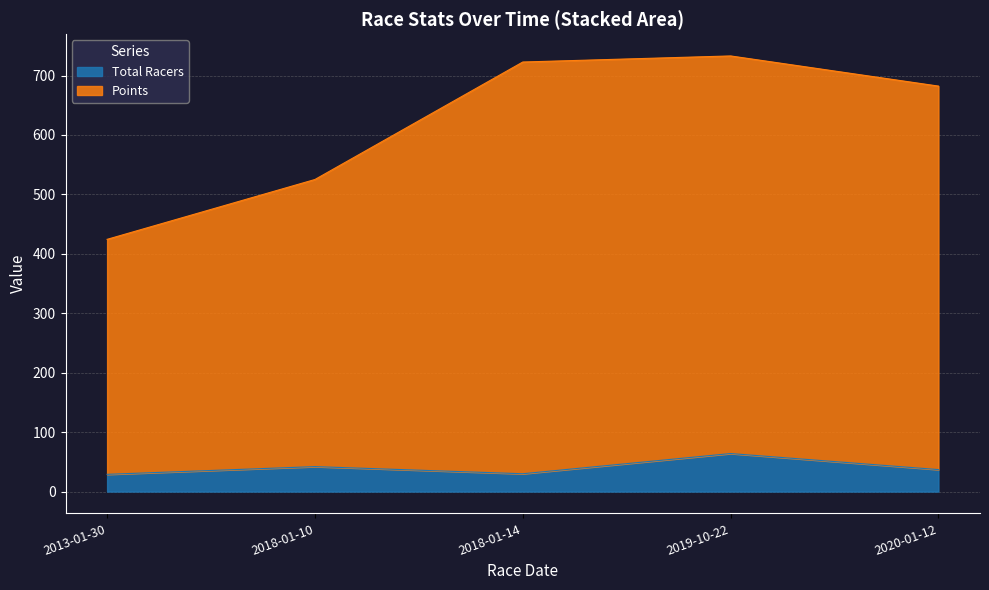

Which category has the highest value in the Total Racers series?

2019-10-22